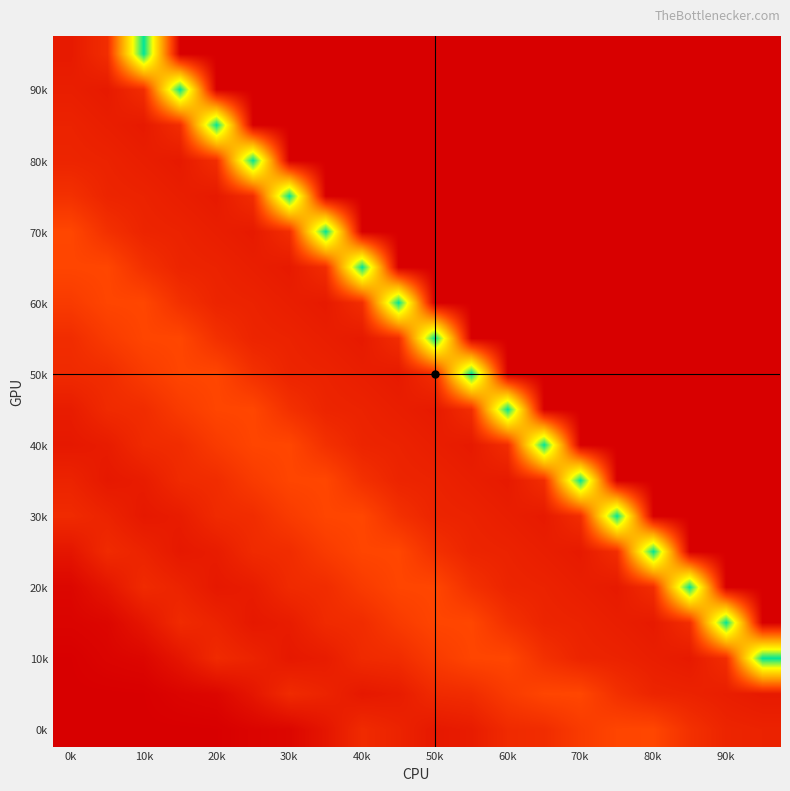

How many distinct data groups are displayed?

20